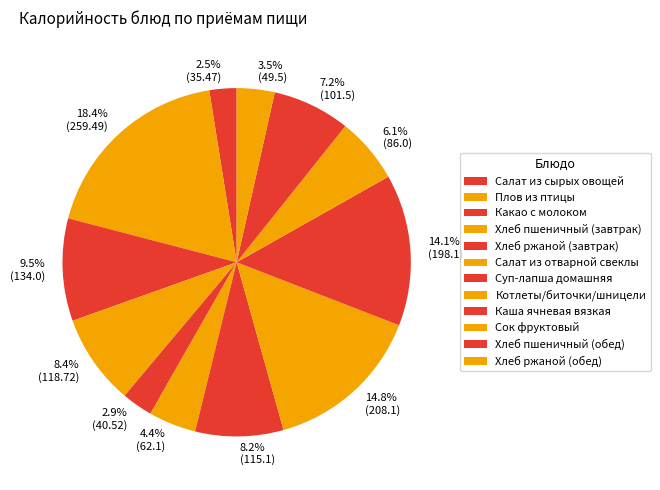

Combined, what portion of the pie is Хлеб ржаной (обед) and Котлеты/биточки/шницели?

18.3%